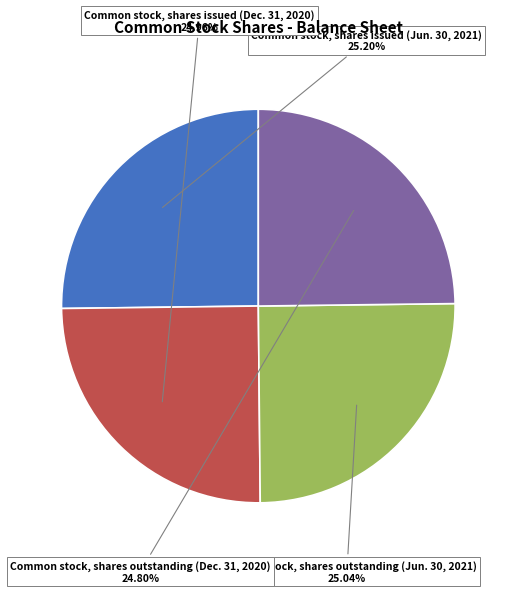

To the nearest percent, what is the combined percentage of Common stock, shares outstanding (Jun. 30, 2021) and Common stock, shares outstanding (Dec. 31, 2020)?

50%